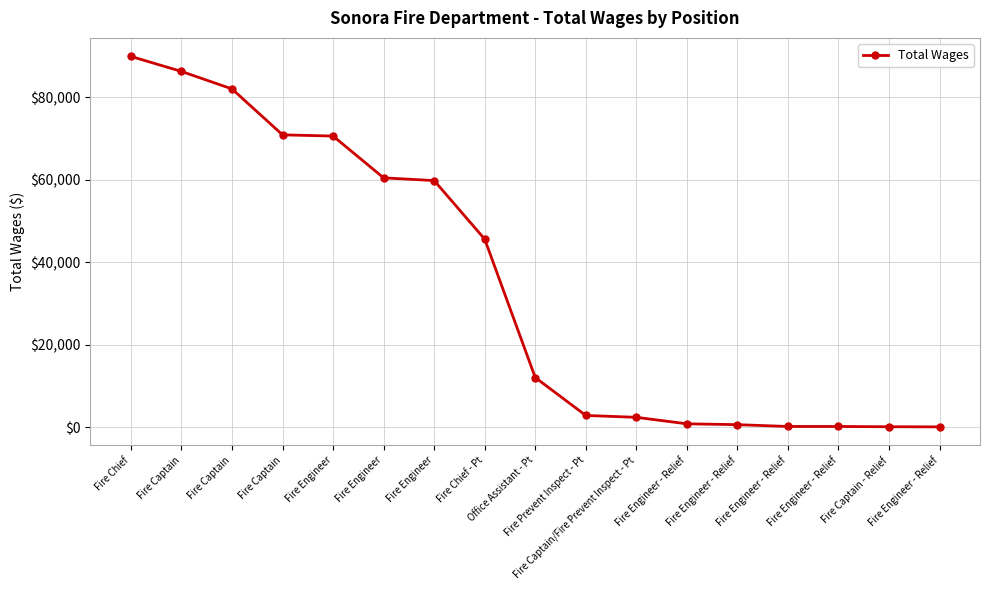

How many lines are shown in the chart?

1